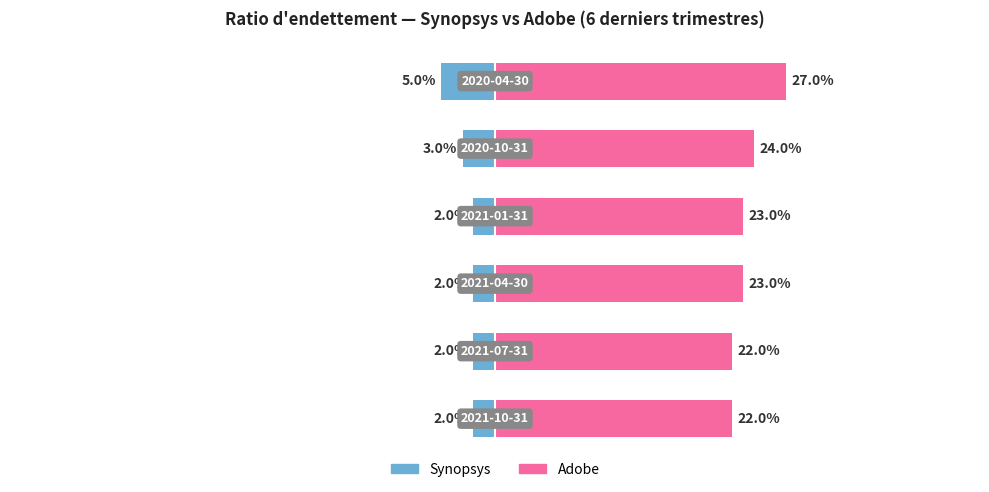

What are all the series names shown in the legend?

Synopsys, Adobe